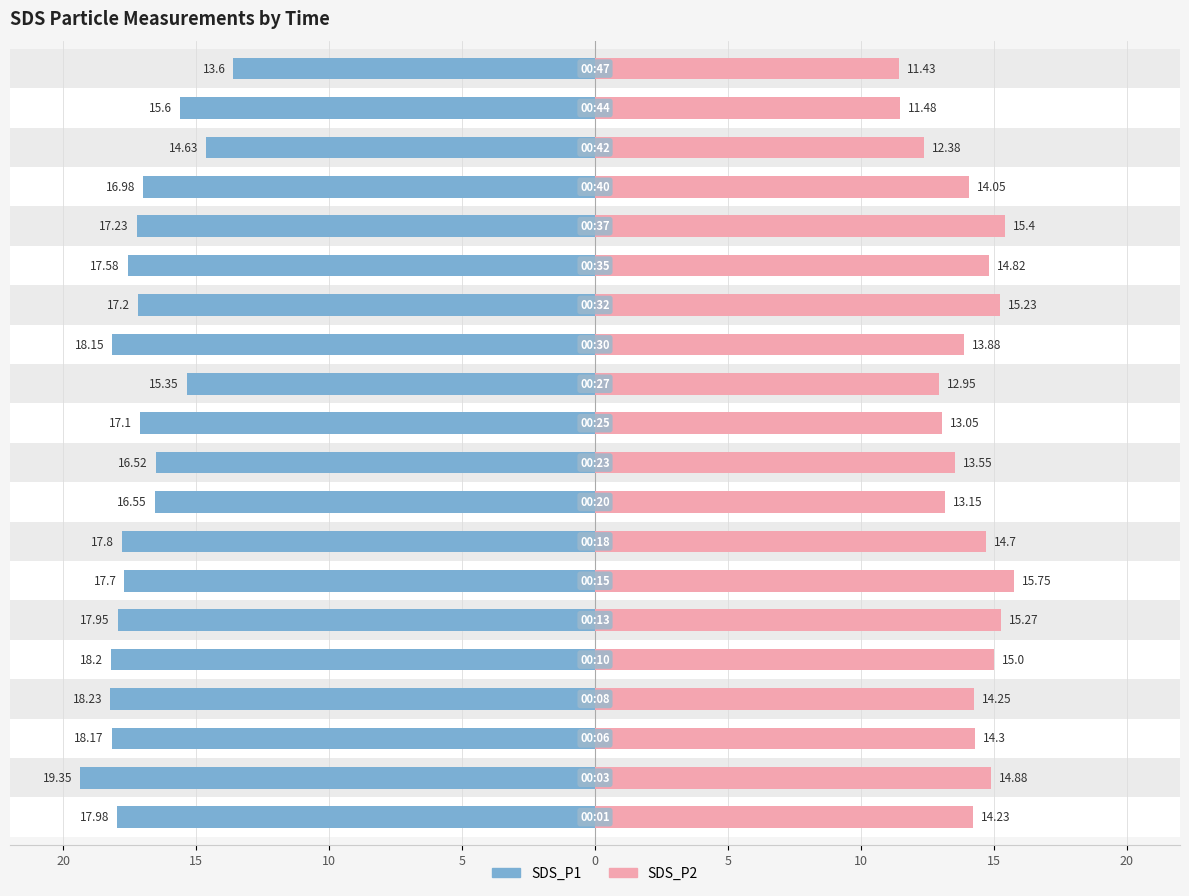

Which series changed the most between 0 and 19?

SDS_P1